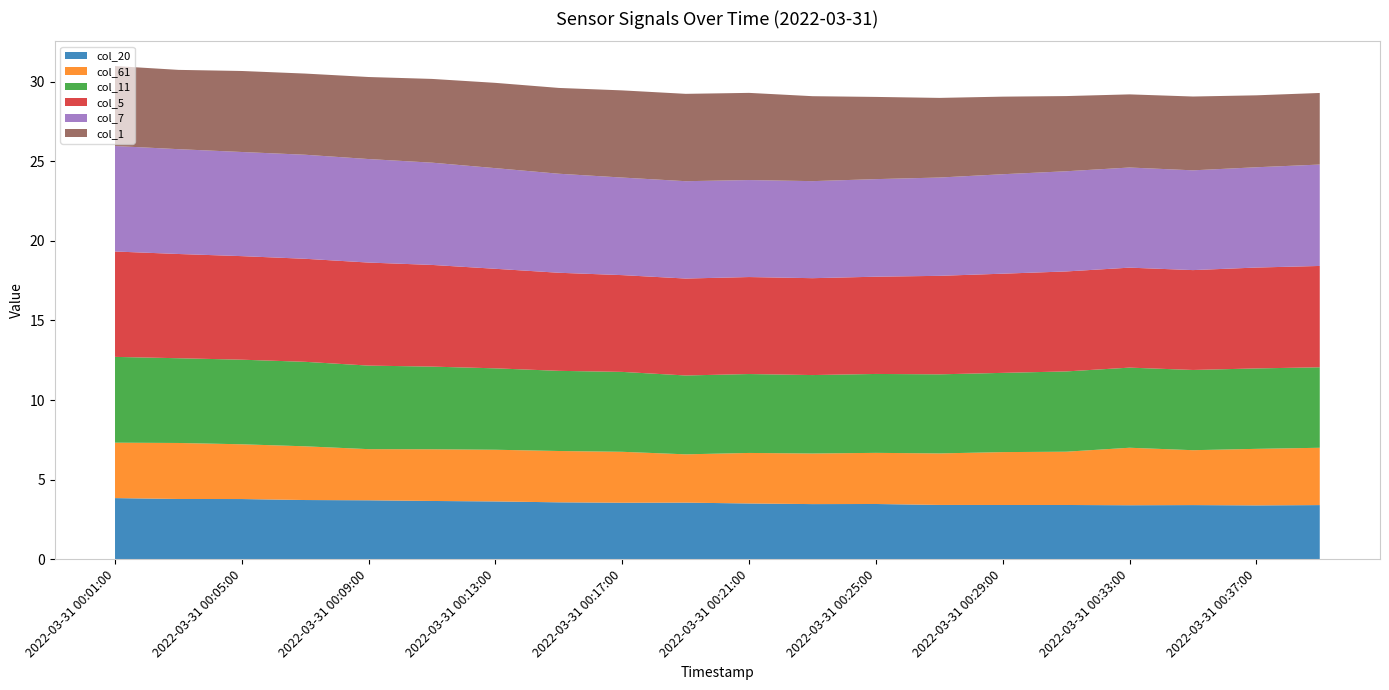

What is the highest value of the col_20 series?

3.8